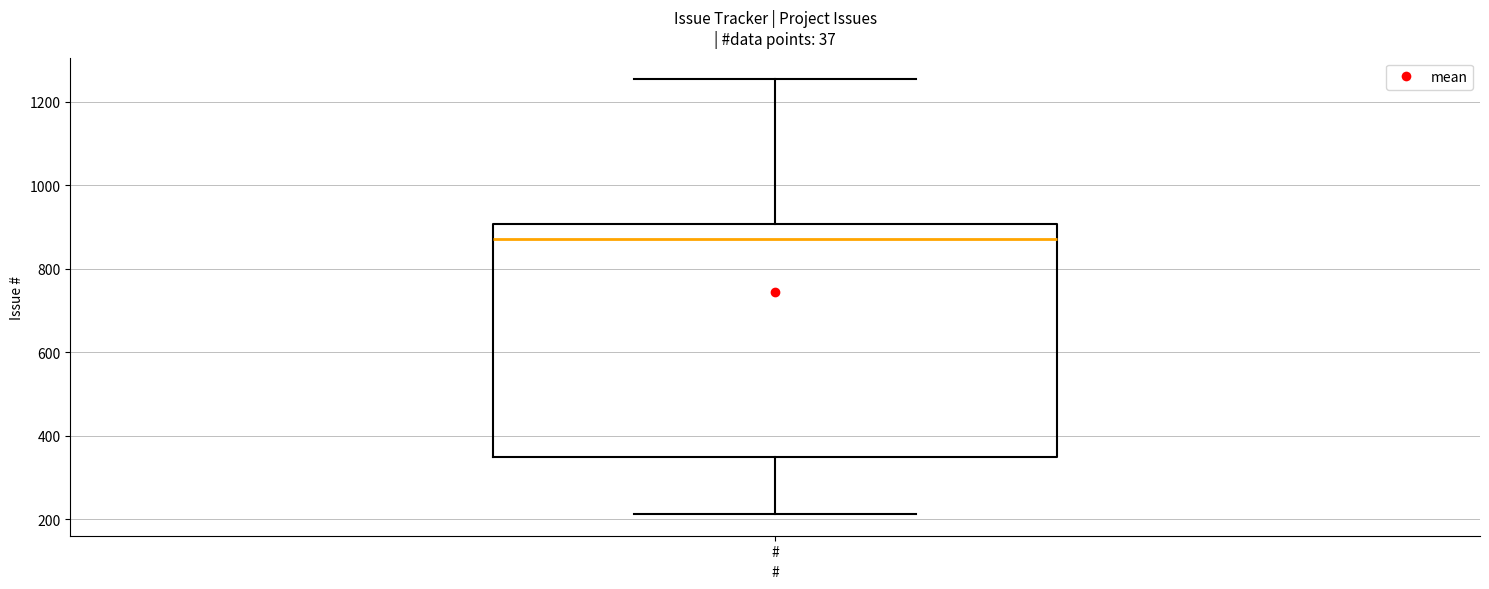

Read this box plot against the y-axis: the position of the median line, the range covered by the box, and the ends of both whiskers. The values are not printed on the chart, so give them approximately, as read against the axis.

median 880, box 340 to 900, whiskers 220 to 1260